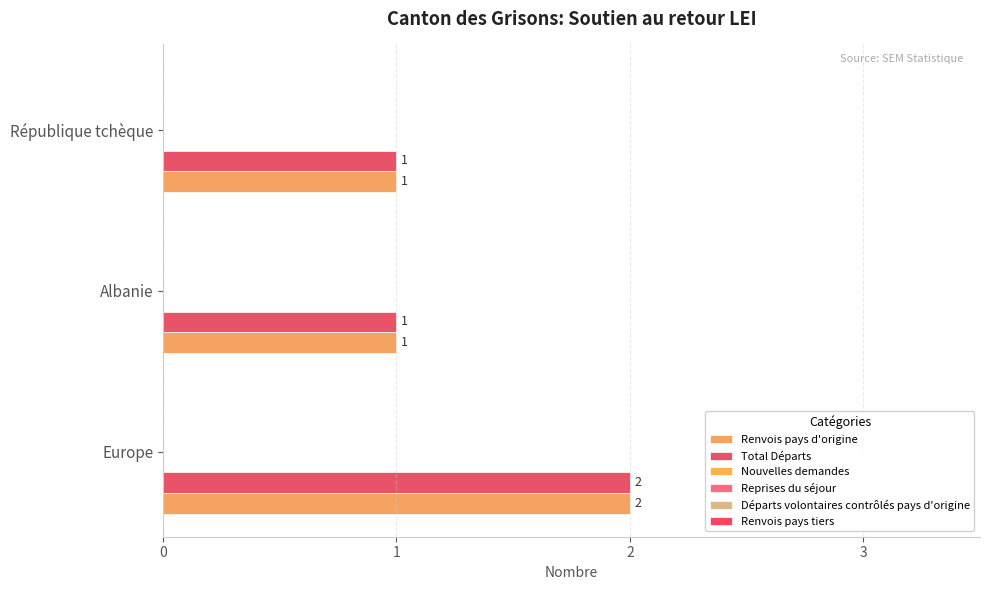

What is the value of the Total Départs bar at the 1st from the left?

2.0